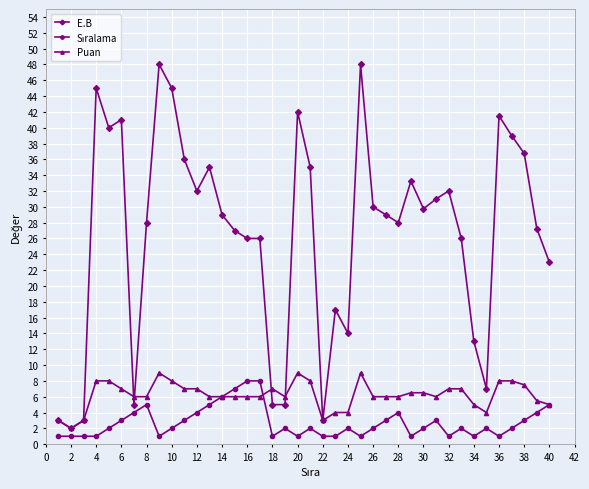

Which series has the largest total across all categories?

E.B